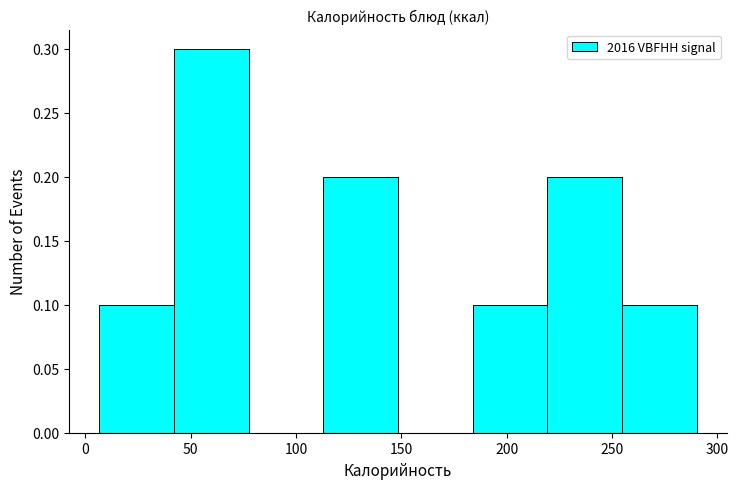

Reading left to right, transcribe this chart: for each bar, give the range it covers on the x-axis and its height. Neither the bar edges nor the heights are printed on the chart, so give them approximately, as read against the axes.

5 to 40: 0.1
40 to 80: 0.3
80 to 115: 0
115 to 150: 0.2
150 to 185: 0
185 to 220: 0.1
220 to 255: 0.2
255 to 290: 0.1